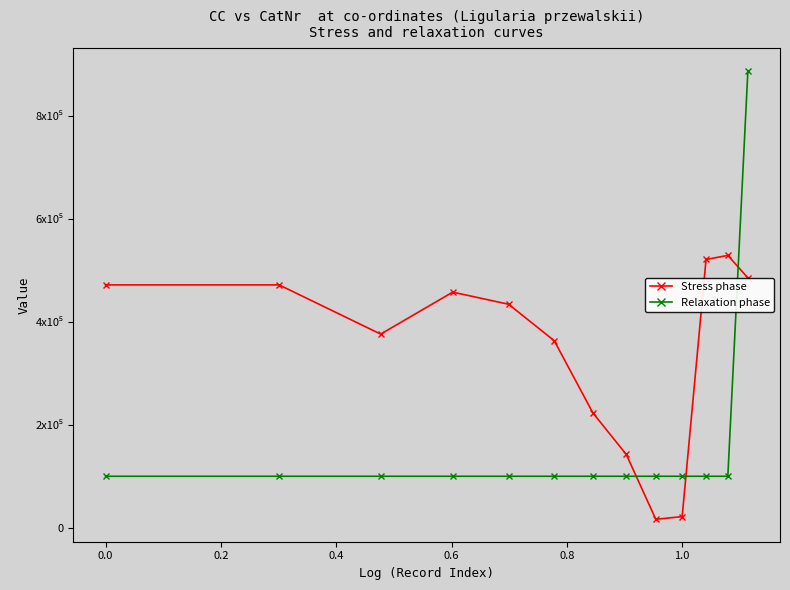

Does the chart have visible grid lines?

No